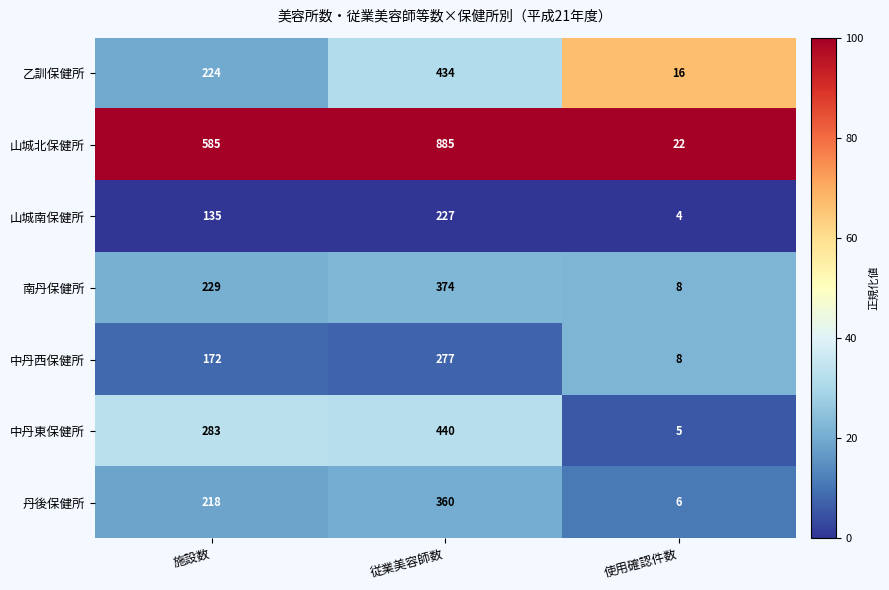

Rank the series at 従業美容師数 from highest to lowest value.

山城北保健所, 中丹東保健所, 乙訓保健所, 南丹保健所, 丹後保健所, 中丹西保健所, 山城南保健所